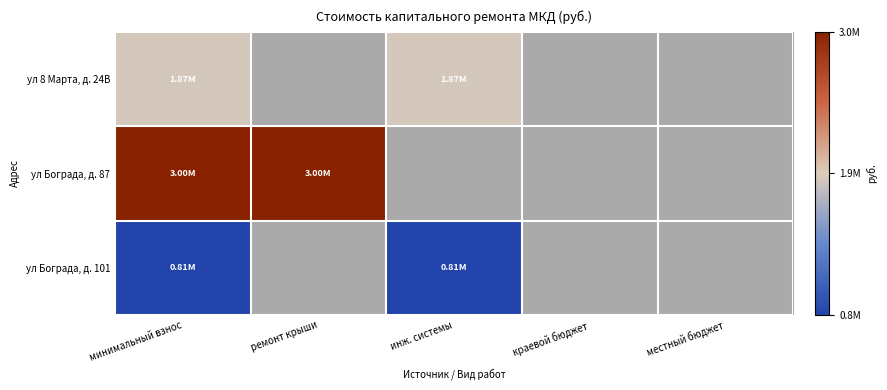

Where is ул 8 Марта, д. 24В nearest to the value 1869694?

минимальный взнос